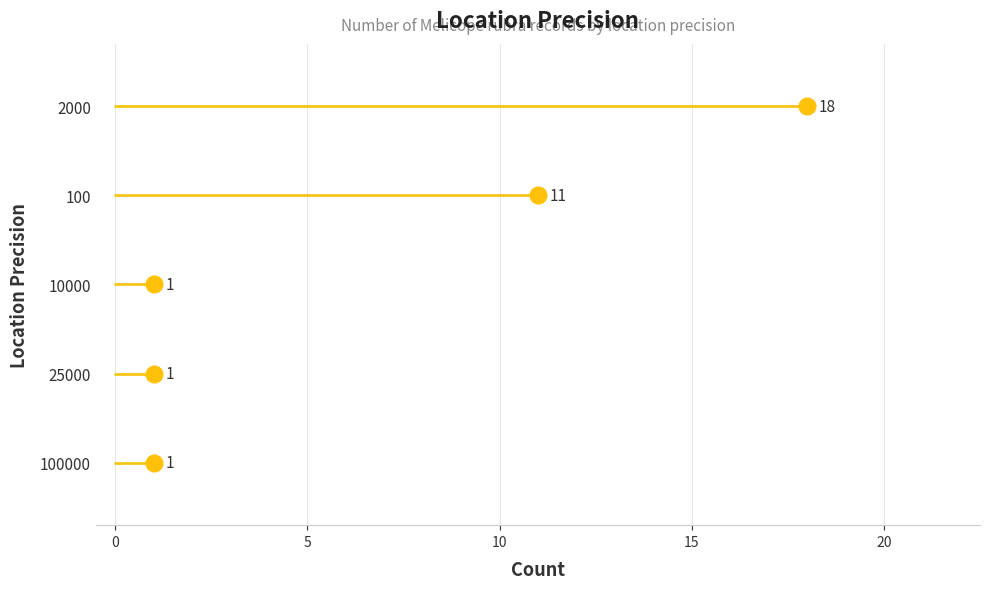

Where is the data nearest to the value 9?

100